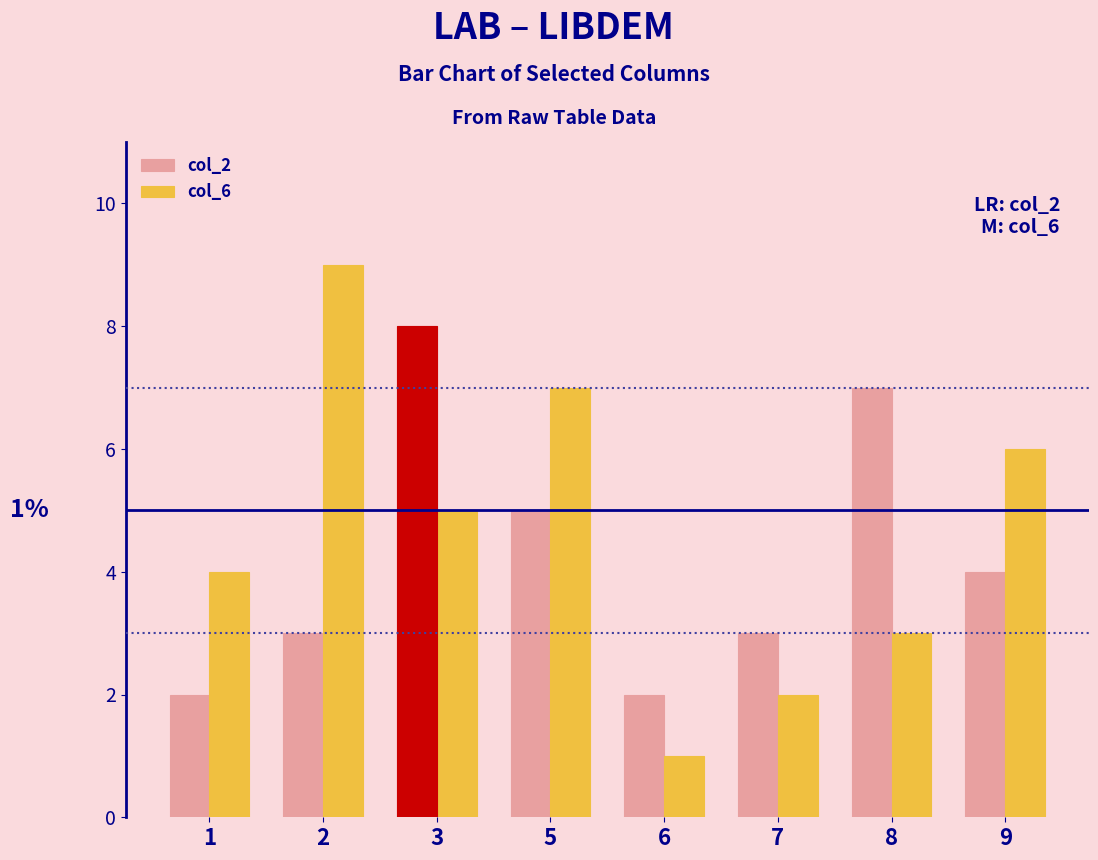

What is the total value across all series at 7?

5